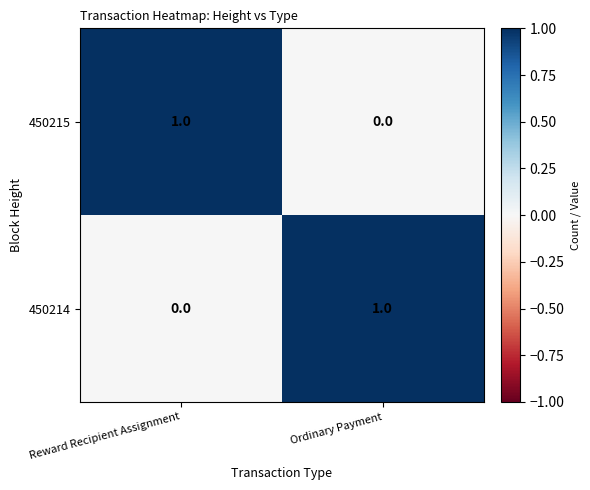

True or false: 450215 has a value of 2 at Reward Recipient Assignment.

False